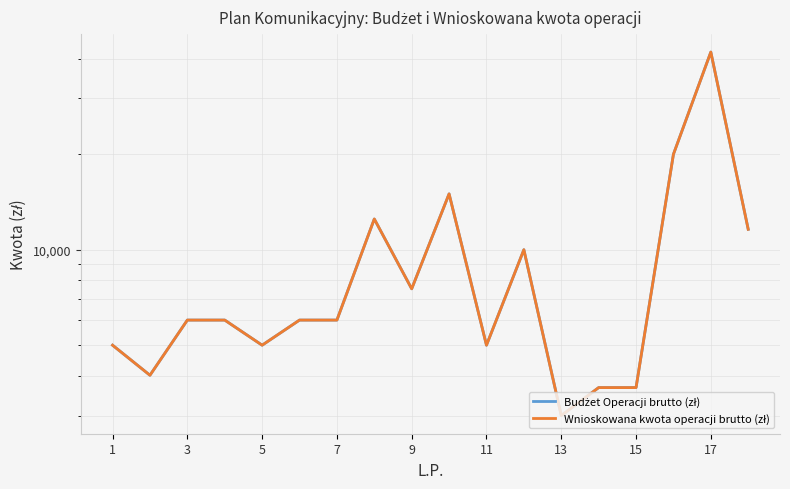

In Wnioskowana kwota operacji brutto (zł), how many points are higher than both neighbors (excluding endpoints)?

4